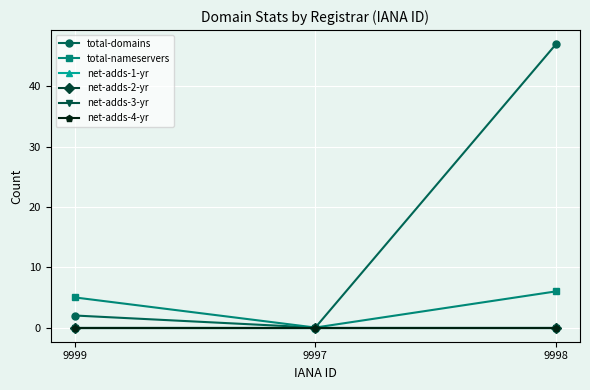

List the labels in order of net-adds-1-yr value, largest first.

9999, 9997, 9998